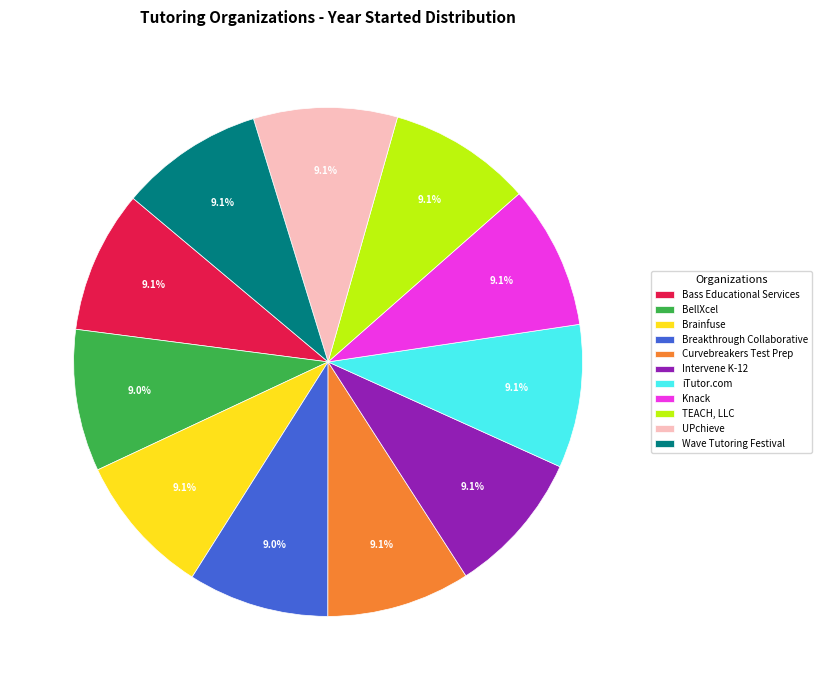

What percentage is the UPchieve slice, to the nearest percent?

9%